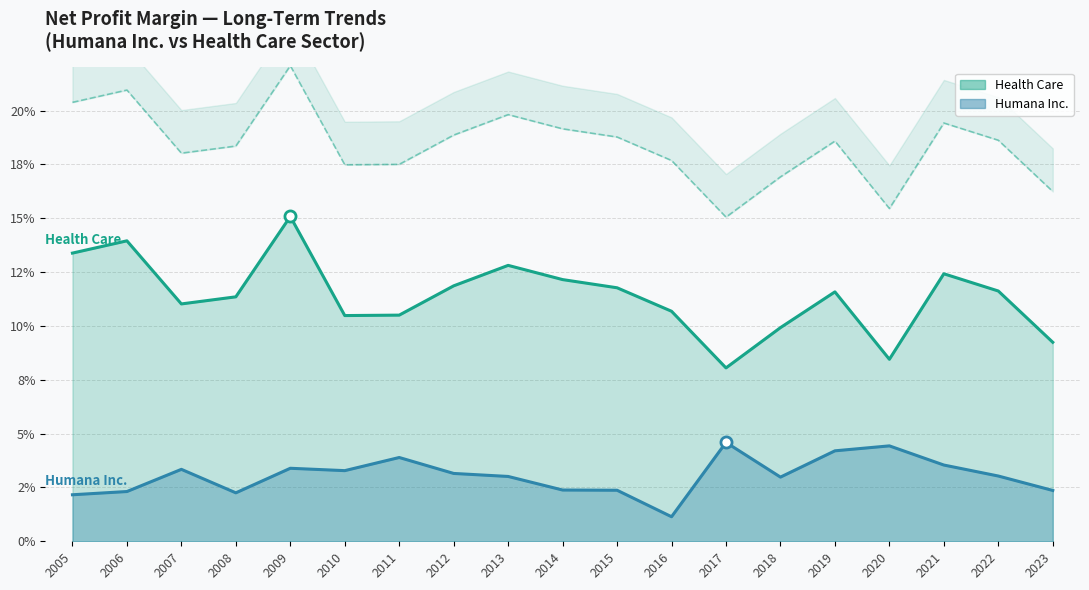

Which series has the widest spread of values?

Health Care